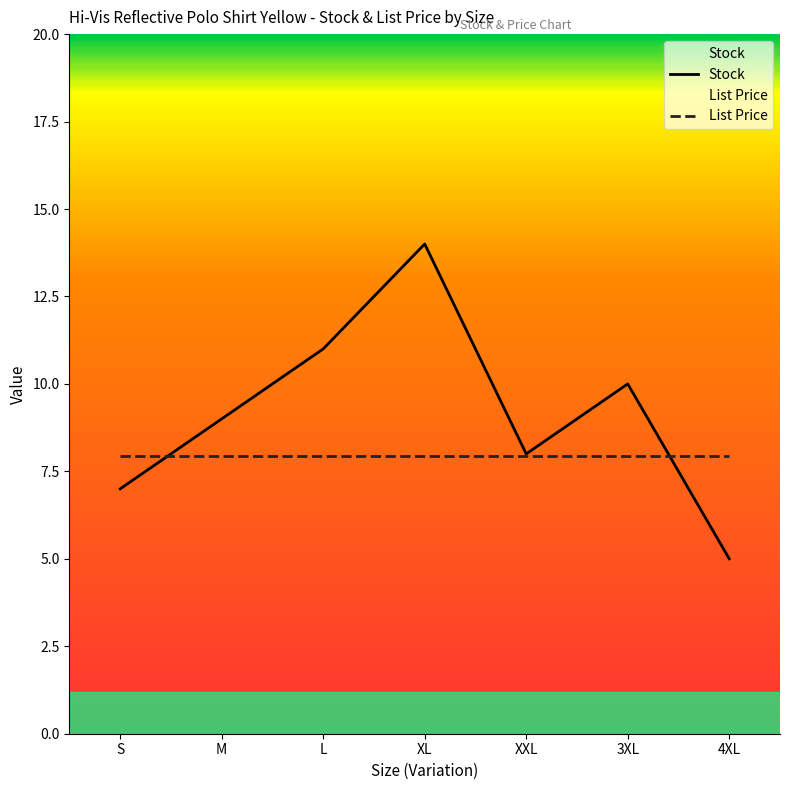

What are all the series names shown in the legend?

Stock, List Price